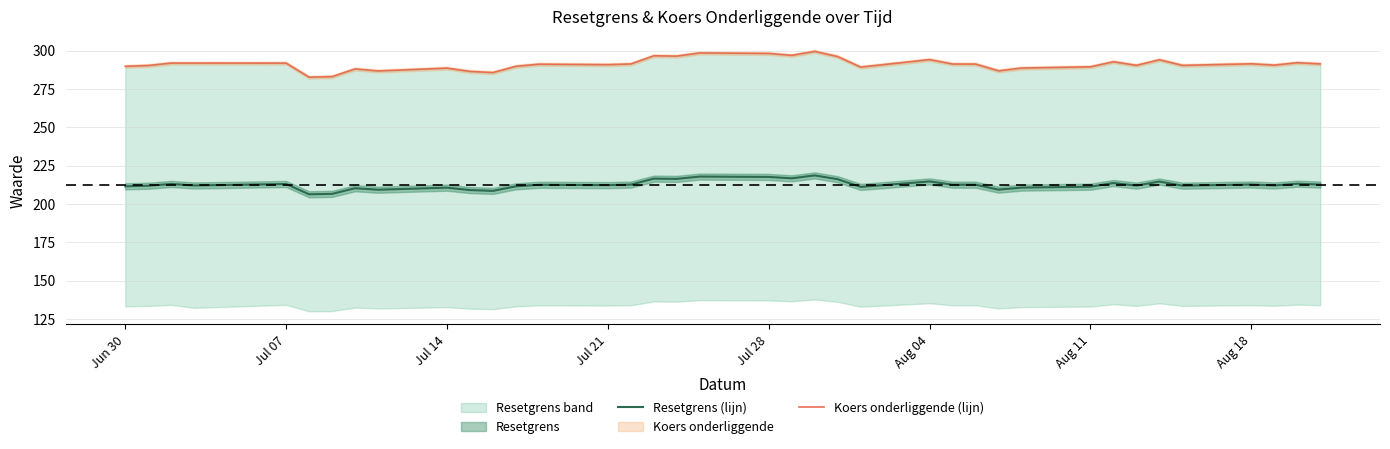

List the series in order of their overall mean, highest first.

Koers onderliggende (lijn), Resetgrens (lijn)